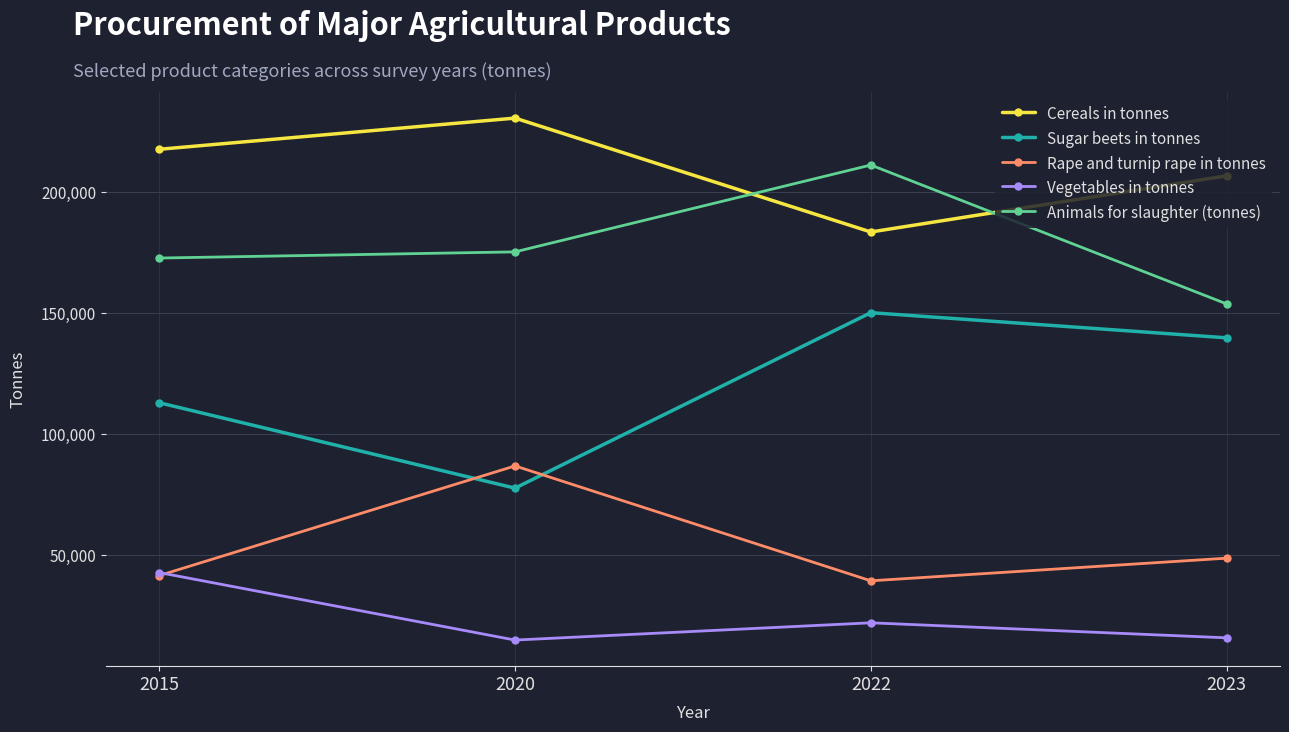

List the labels in order of Rape and turnip rape in tonnes value, largest first.

2020, 2023, 2015, 2022